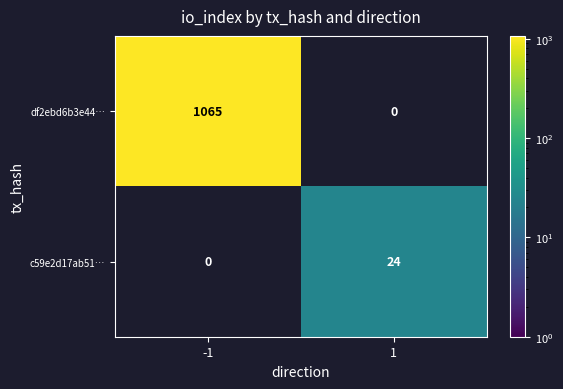

Is it true that c59e2d17ab51… equals 34 at 1?

False